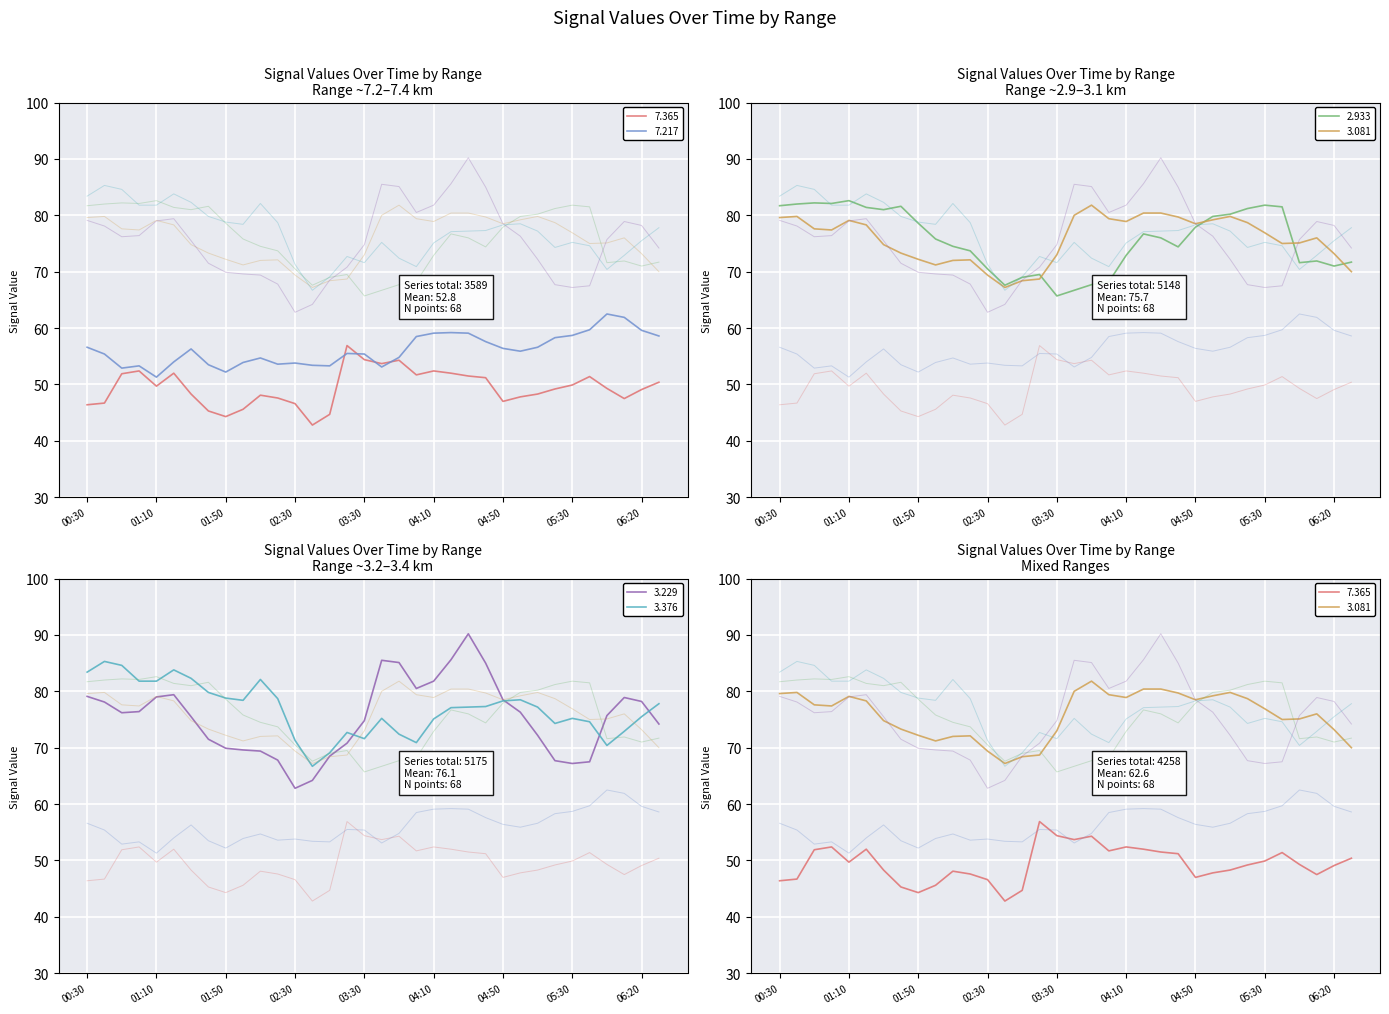

True or false: 2.933 and 7.365 intersect in this chart.

False